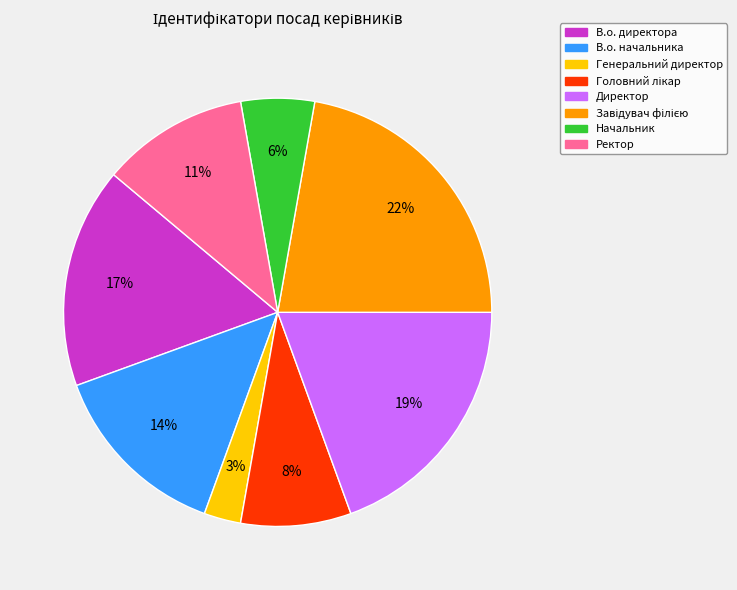

Does Ректор account for over 50% of the chart?

No